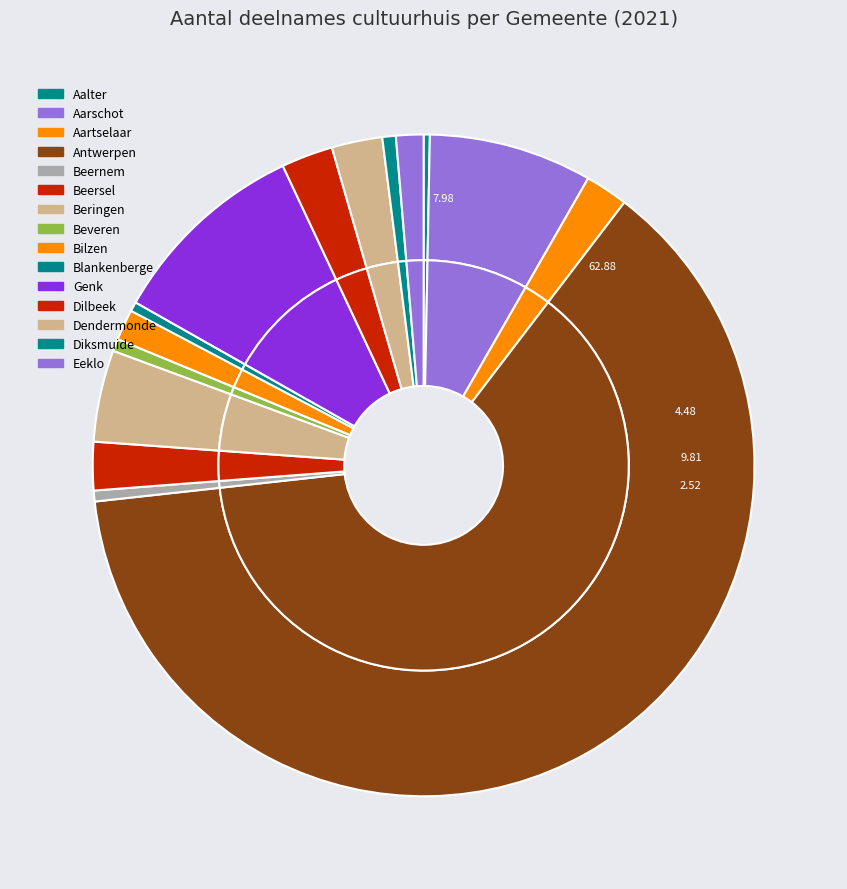

To the nearest percent, what portion does Genk represent?

10%